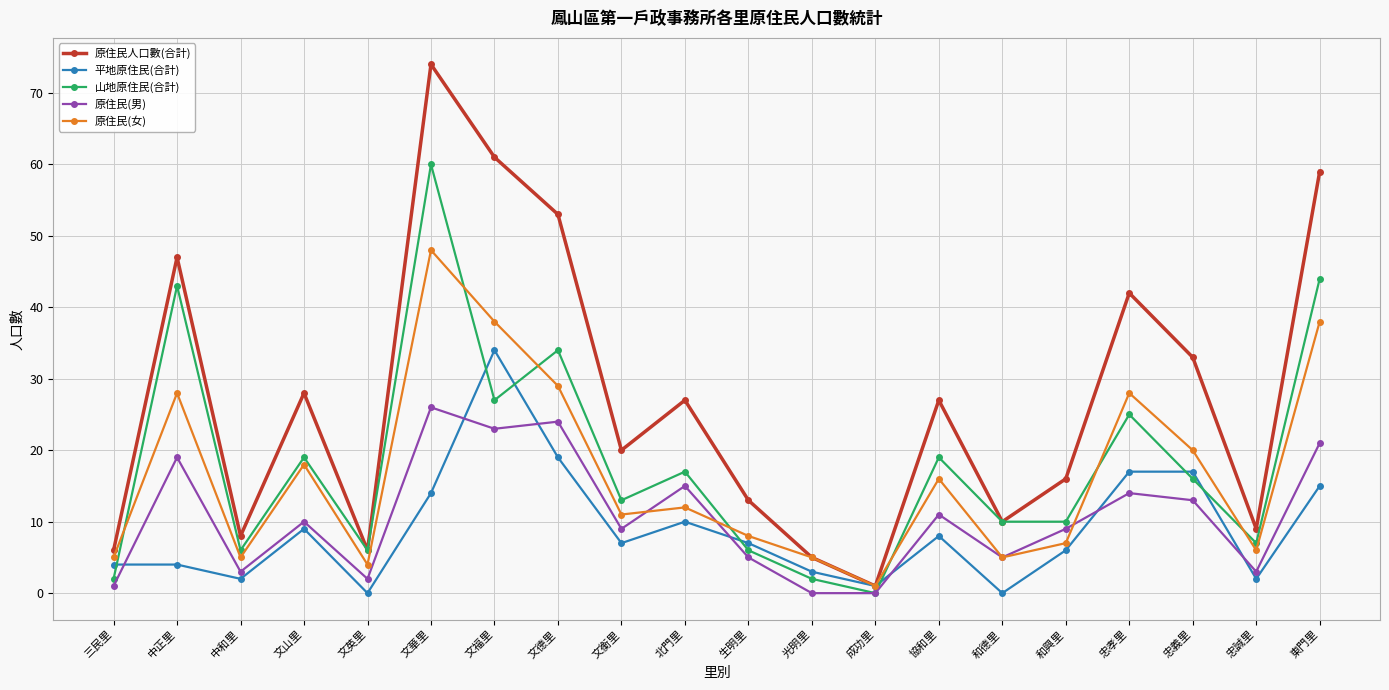

Reading left to right, what are all the values shown in this chart?

原住民人口數(合計): 6	47	8	28	6	74	61	53	20	27	13	5	1	27	10	16	42	33	9	59
平地原住民(合計): 4	4	2	9	0	14	34	19	7	10	7	3	1	8	0	6	17	17	2	15
山地原住民(合計): 2	43	6	19	6	60	27	34	13	17	6	2	0	19	10	10	25	16	7	44
原住民(男): 1	19	3	10	2	26	23	24	9	15	5	0	0	11	5	9	14	13	3	21
原住民(女): 5	28	5	18	4	48	38	29	11	12	8	5	1	16	5	7	28	20	6	38